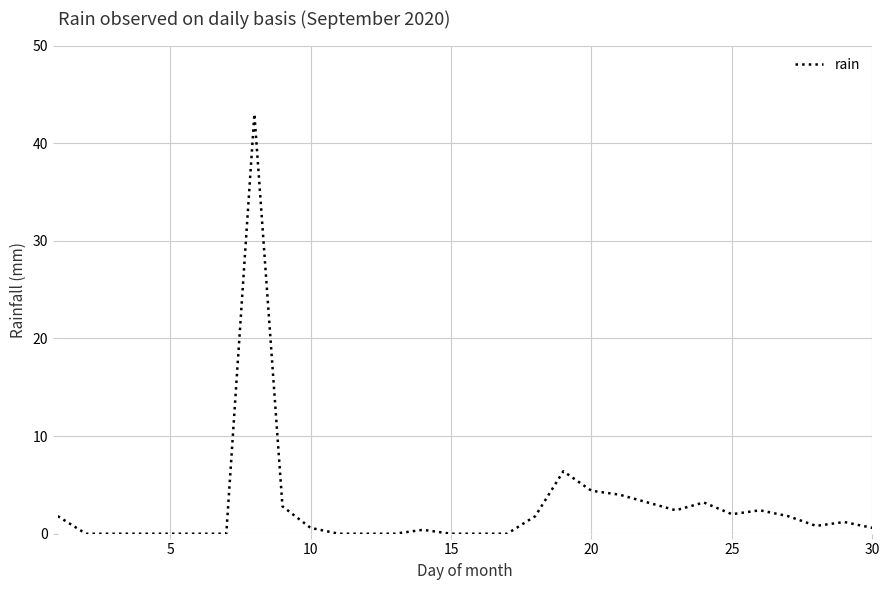

What is the greatest value displayed?

43.0